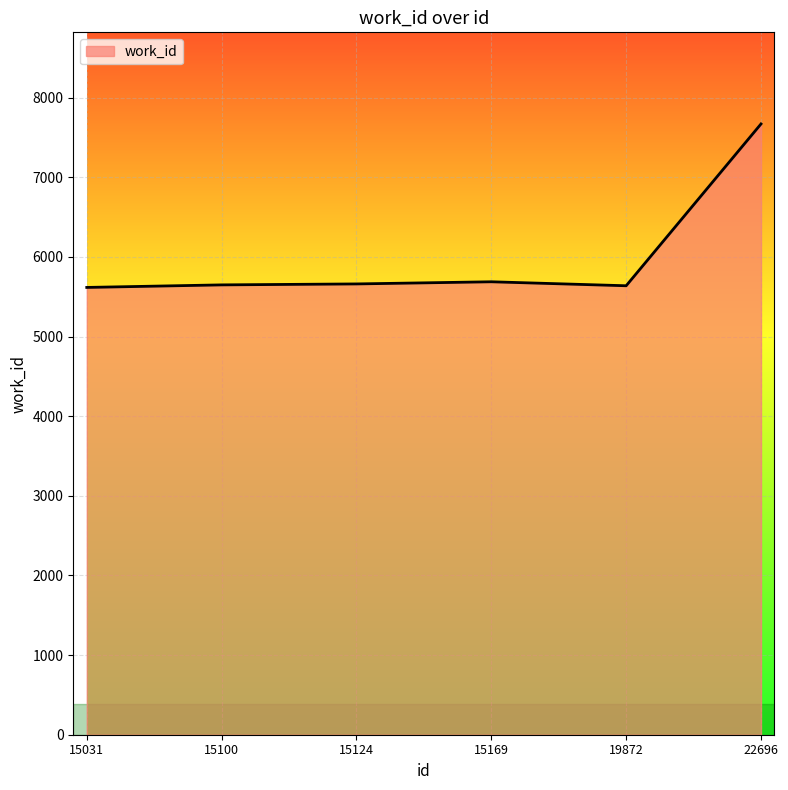

What value does the data have at 15100?

5649